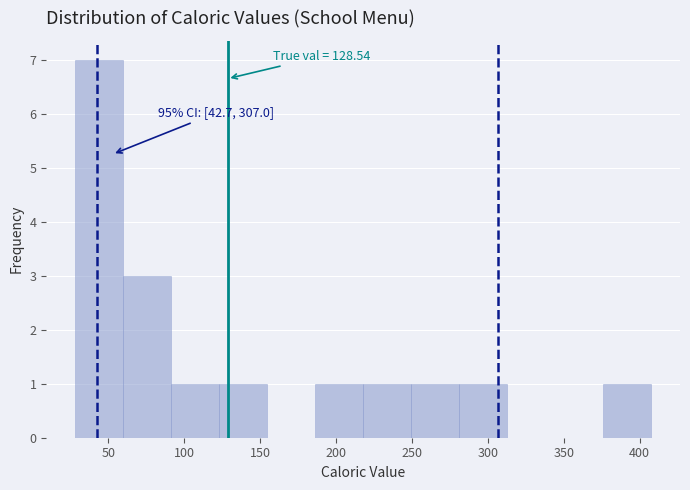

Over which range of the x-axis is the bar tallest?

30 to 60